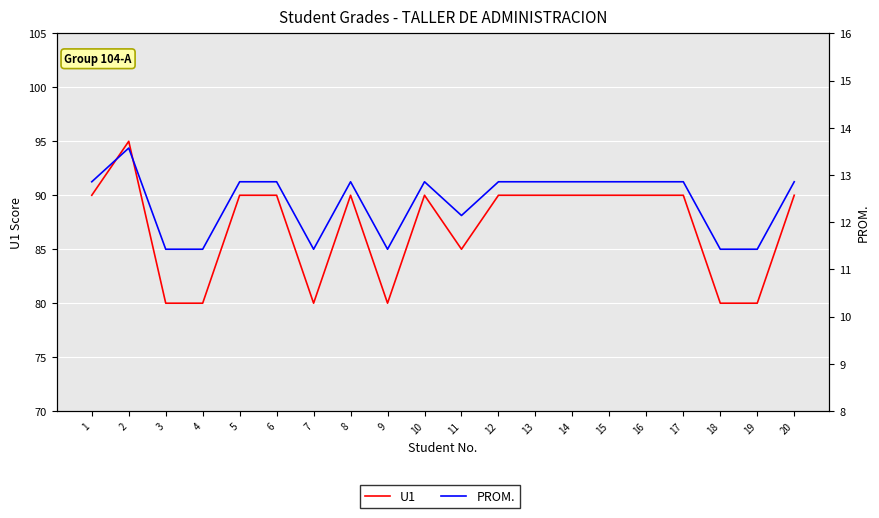

At which label is U1 closest to 87?

11